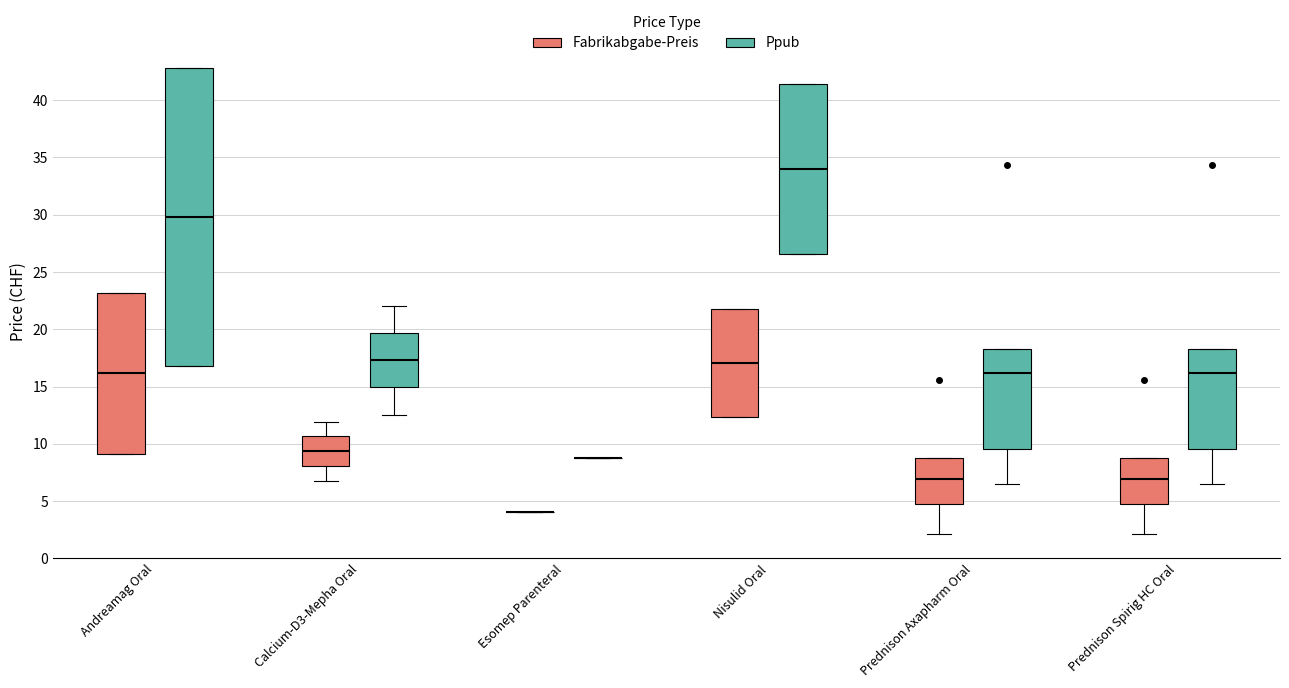

Which box is the tallest, from its lower edge to its upper edge?

Andreamag Oral (Ppub)